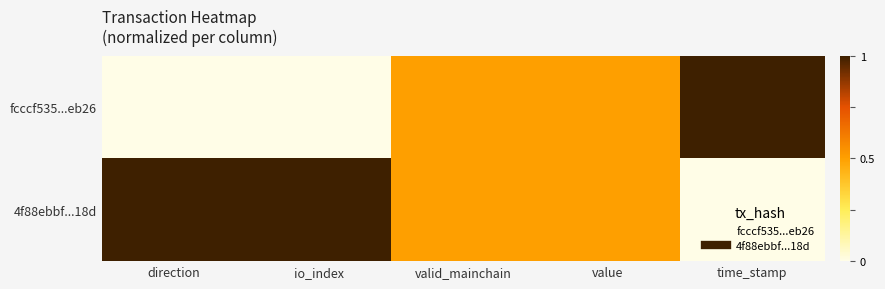

What is the total value across all series at io_index?

1.0